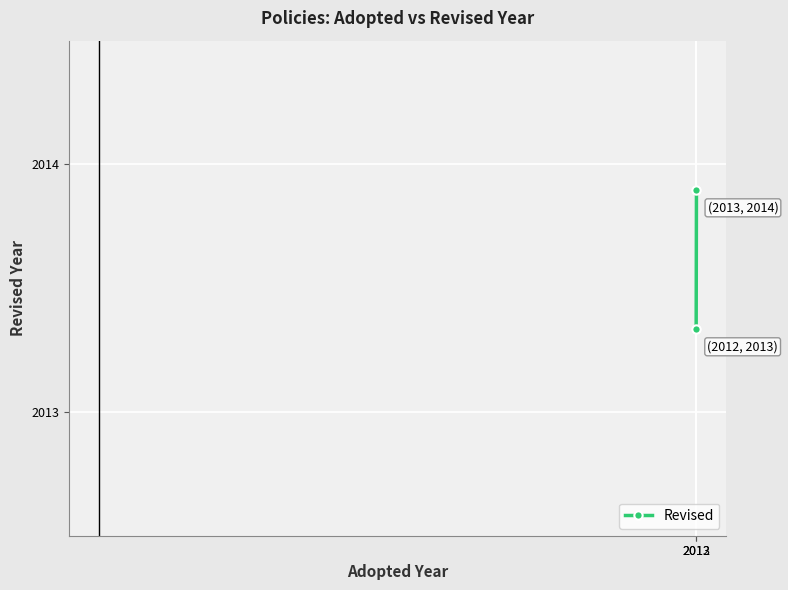

What is the minimum value shown in the chart?

2013.3